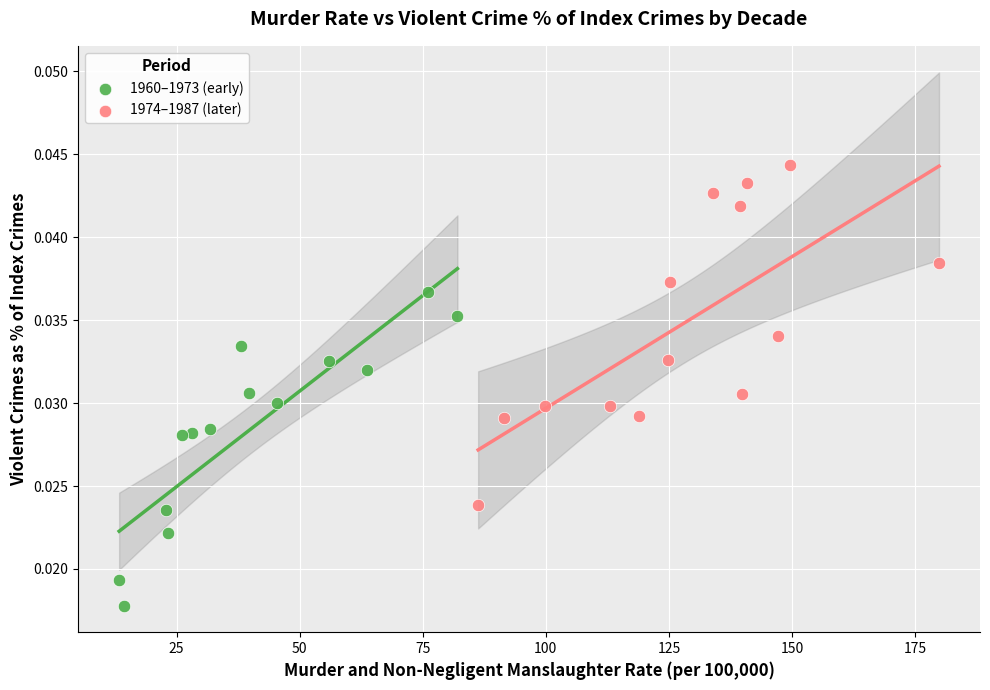

Which series reaches the maximum Y coordinate?

1974–1987 (later)